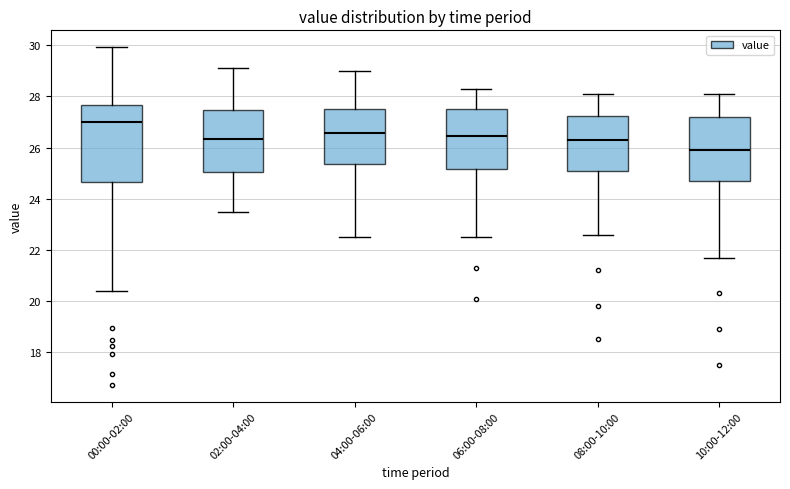

Comparing the boxes themselves (not the whiskers), which one is the tallest?

00:00-02:00